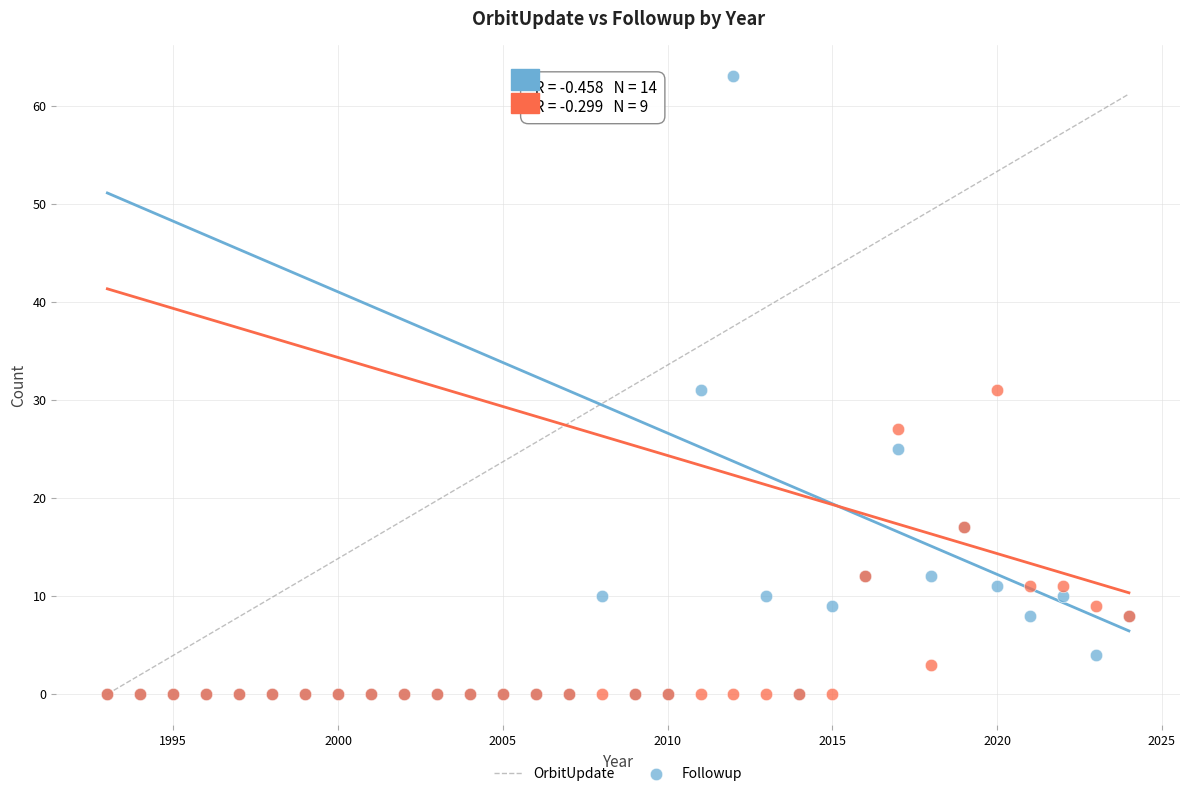

Which series has the widest spread of Y values?

OrbitUpdate